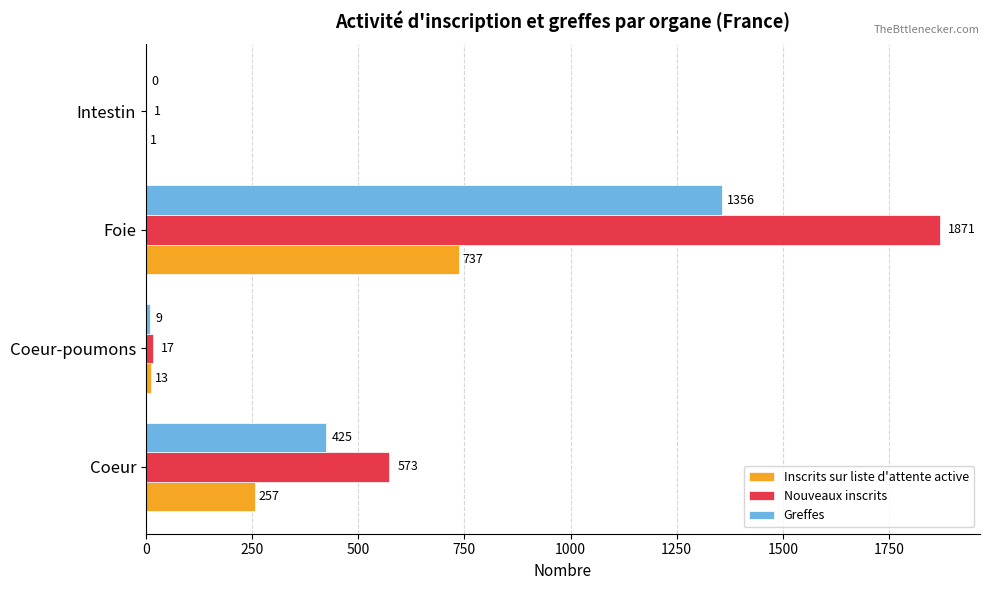

At which label is Nouveaux inscrits closest to 936?

Coeur